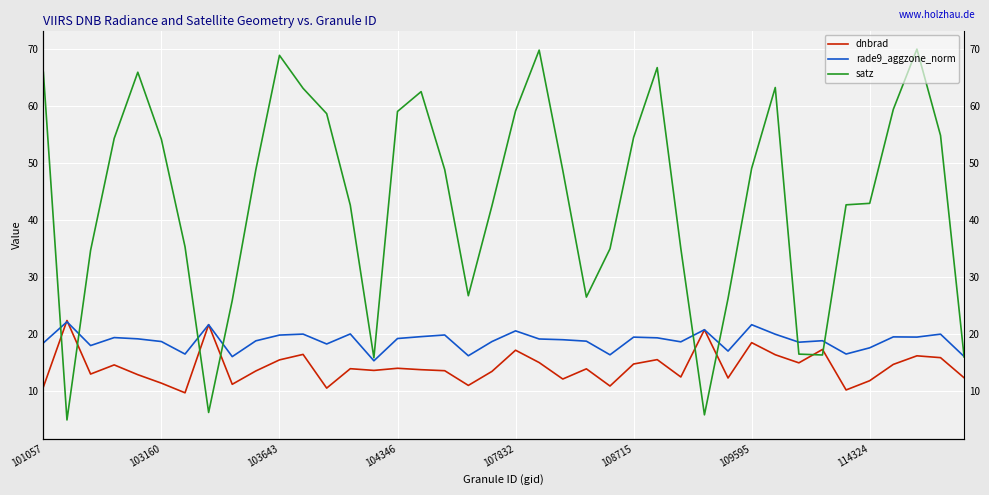

List the labels in order of rade9_aggzone_norm value, largest first.

103160, 114324, 30, 28, 20, 13, 11, 38, 31, 17, 10, 16, 36, 37, 25, 104346, 26, 15, 107832, 21, 22, 33, 9, 23, 108715, 19, 27, 32, 101057, 12, 103643, 35, 29, 34, 109595, 24, 18, 39, 8, 14